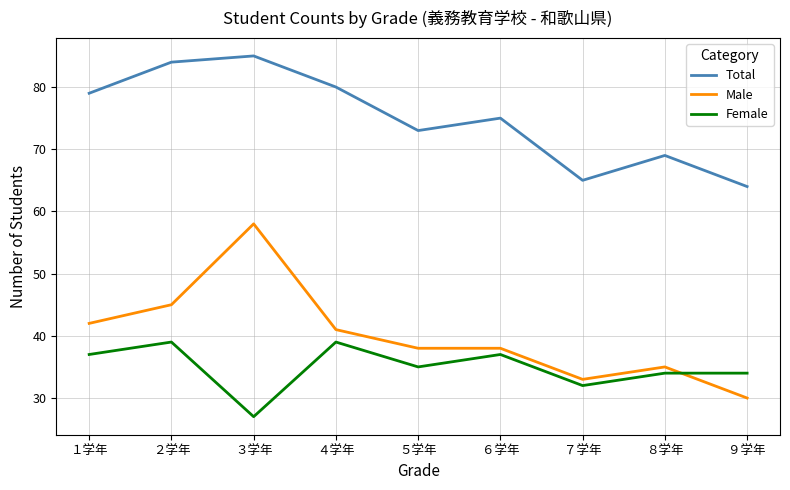

Reading left to right, extract all data points from this chart.

Total: １学年=79	２学年=84	３学年=85	４学年=80	５学年=73	６学年=75	７学年=65	８学年=69	９学年=64
Male: １学年=42	２学年=45	３学年=58	４学年=41	５学年=38	６学年=38	７学年=33	８学年=35	９学年=30
Female: １学年=37	２学年=39	３学年=27	４学年=39	５学年=35	６学年=37	７学年=32	８学年=34	９学年=34